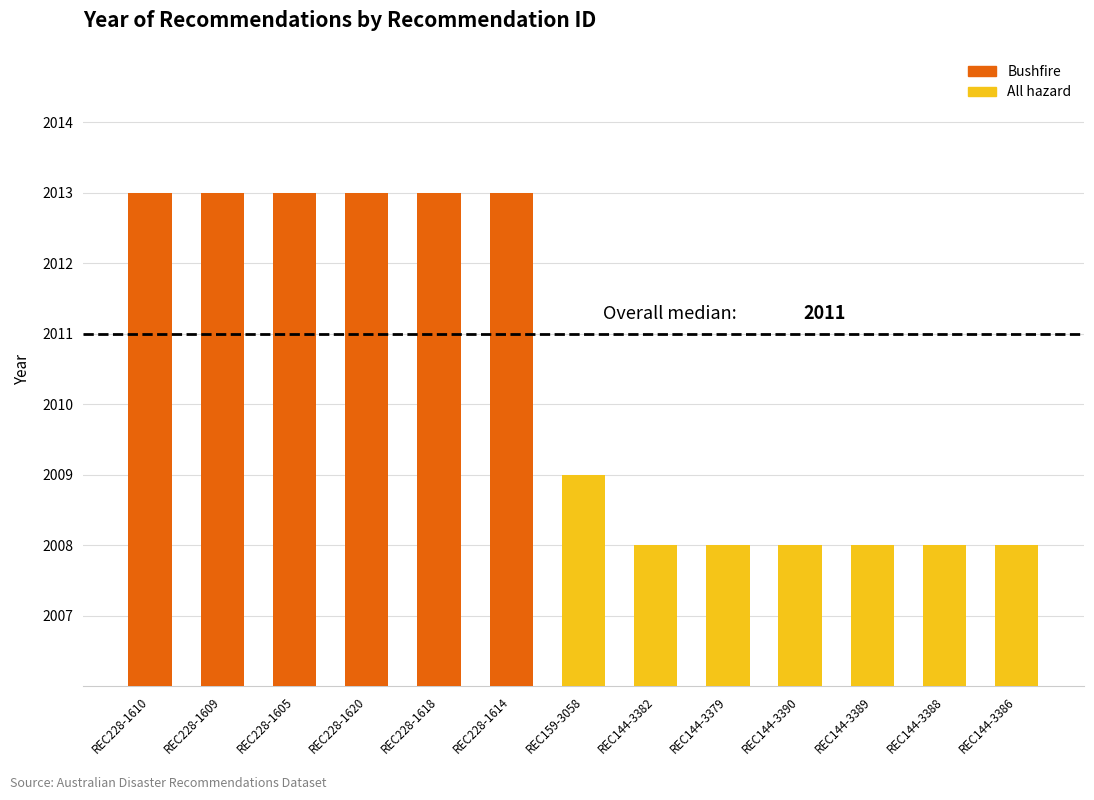

Reading left to right, transcribe all the data shown in this chart.

REC228-1610=2013	REC228-1609=2013	REC228-1605=2013	REC228-1620=2013	REC228-1618=2013	REC228-1614=2013	REC159-3058=2009	REC144-3382=2008	REC144-3379=2008	REC144-3390=2008	REC144-3389=2008	REC144-3388=2008	REC144-3386=2008